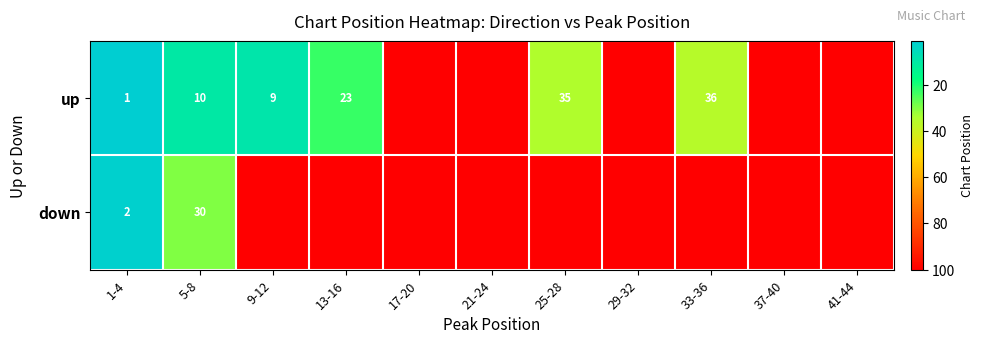

The value of down at 5-8 is 30. True or false?

True